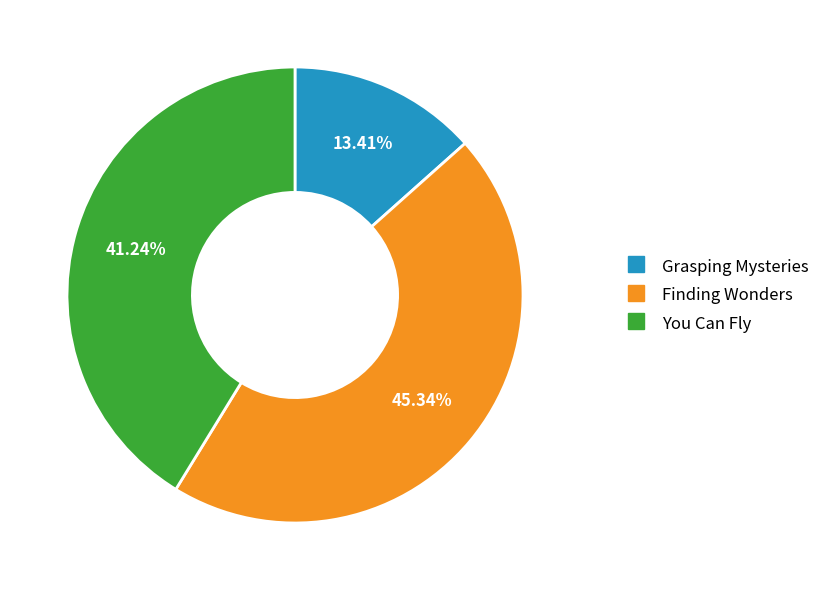

To the nearest percent, what is the difference between the largest and smallest slice percentages?

32%